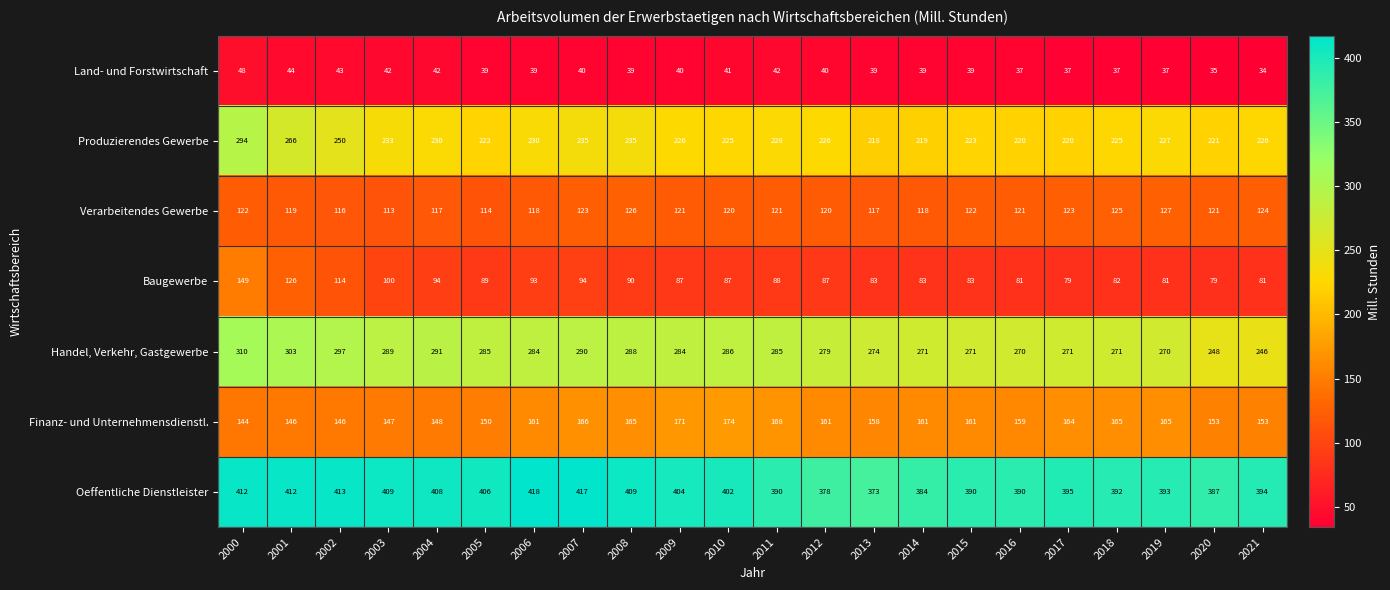

What is the smallest value displayed?

34